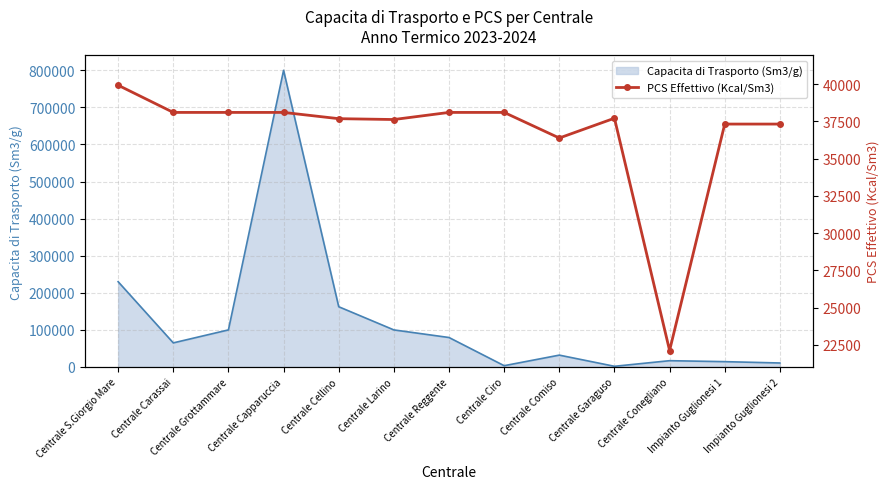

How many lines are shown in the chart?

1